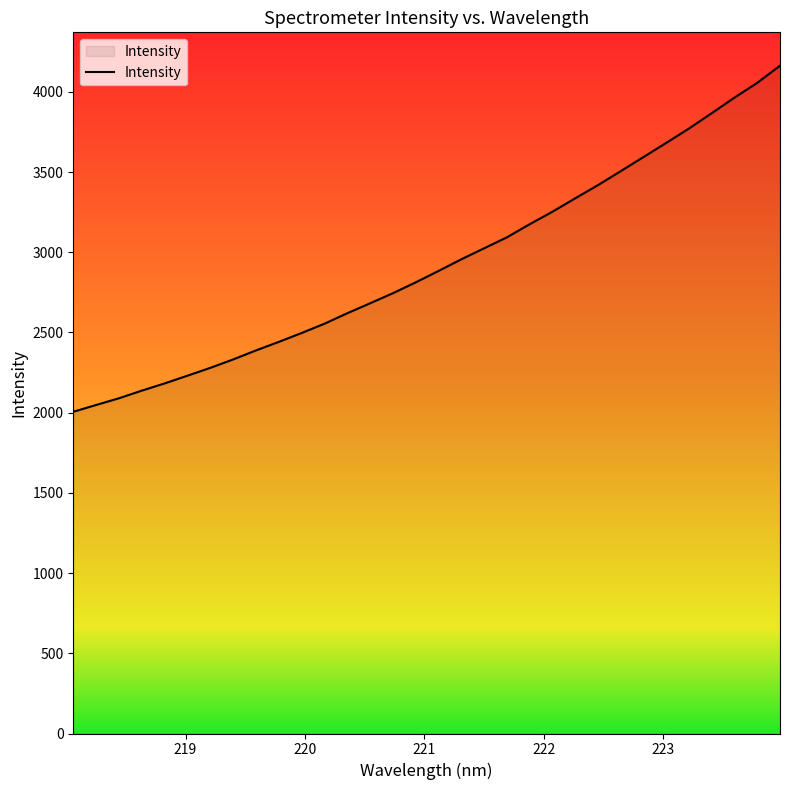

What is the difference between the maximum and minimum values?

2157.4